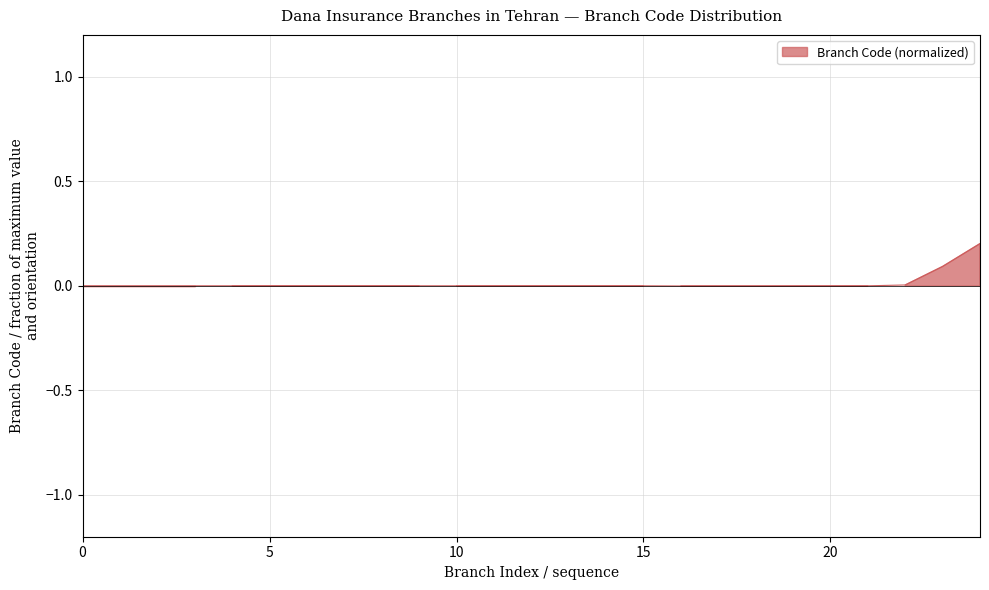

At which label does the data first exceed 0?

1